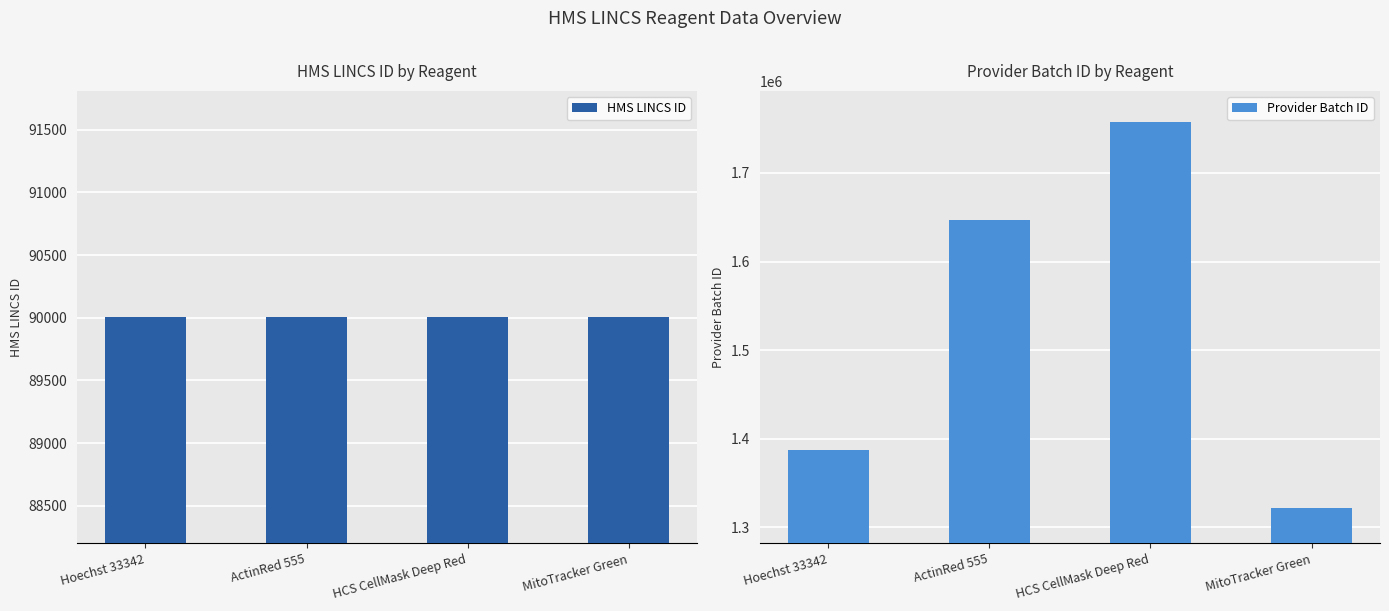

What is the spread (max minus min) of values at ActinRed 555?

1556650